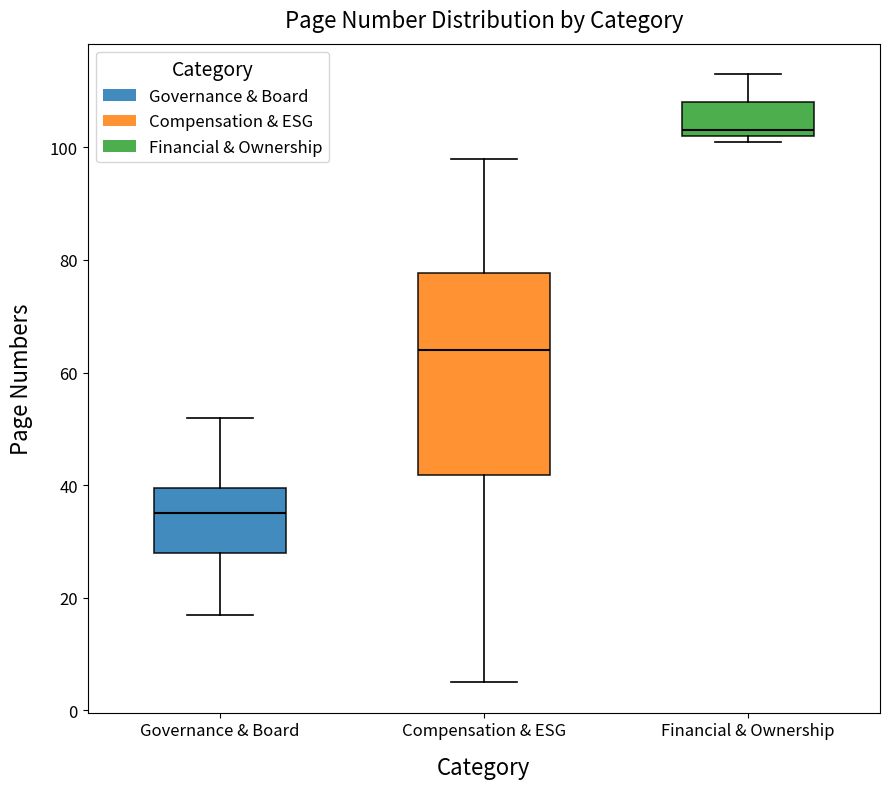

Reading left to right, read every box against the y-axis: the position of its median line, the range the box covers, and the ends of its whiskers. The values are not printed on the chart, so give them approximately, as read against the axis.

Governance & Board: median 36, box 28 to 40, whiskers 18 to 52
Compensation & ESG: median 64, box 42 to 78, whiskers 6 to 98
Financial & Ownership: median 104, box 102 to 108, whiskers 102 (just below the box's lower edge) to 114